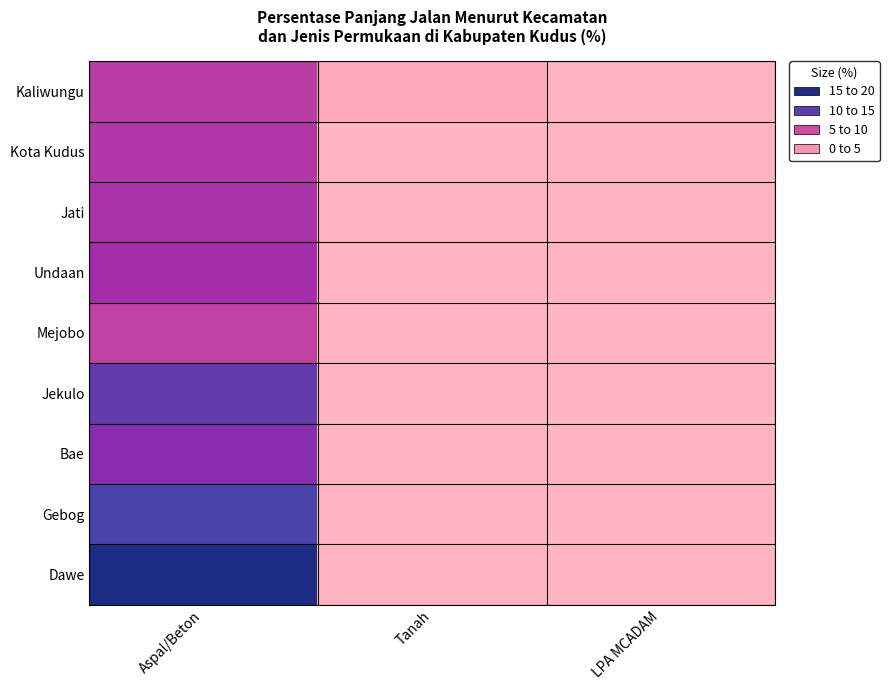

Which has a higher value, Tanah or LPA MCADAM?

Tanah